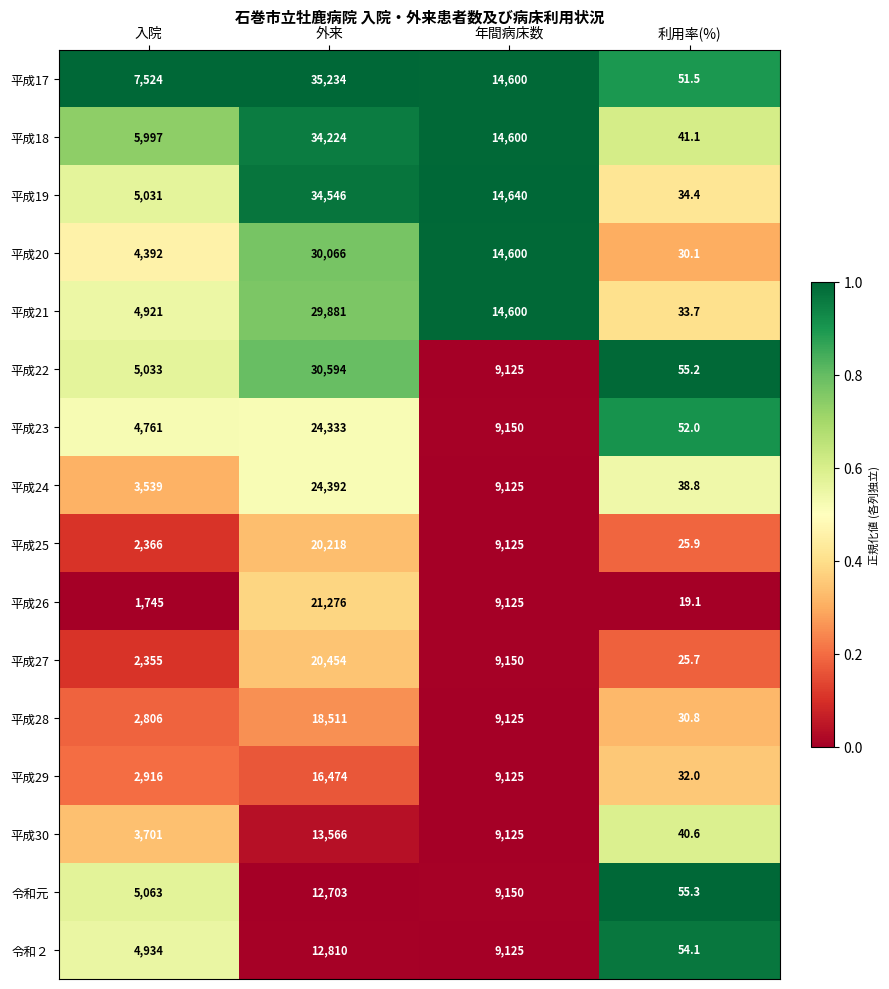

The value of 平成18 at 入院 is 5997.0. True or false?

True